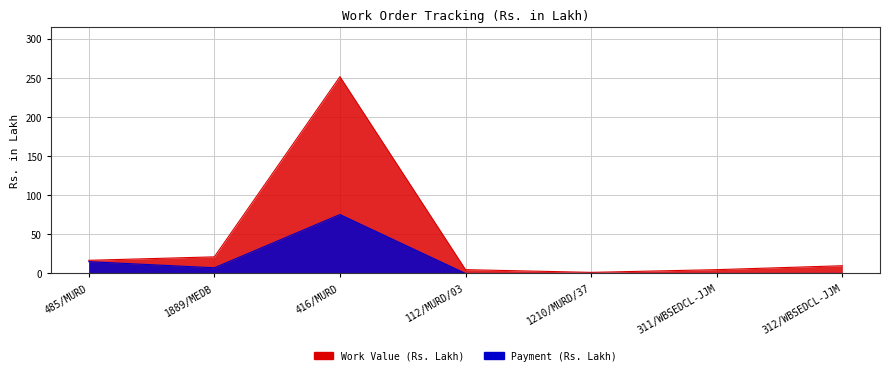

How many positive values does the Payment series have?

3